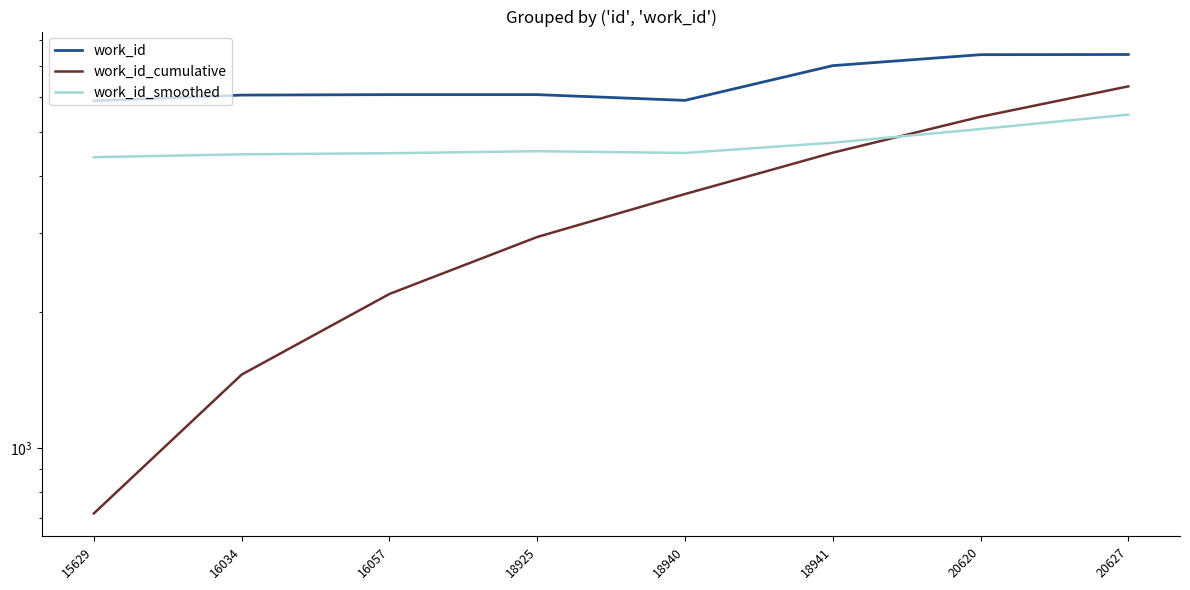

In work_id_smoothed, how many points are lower than both neighbors (excluding endpoints)?

1